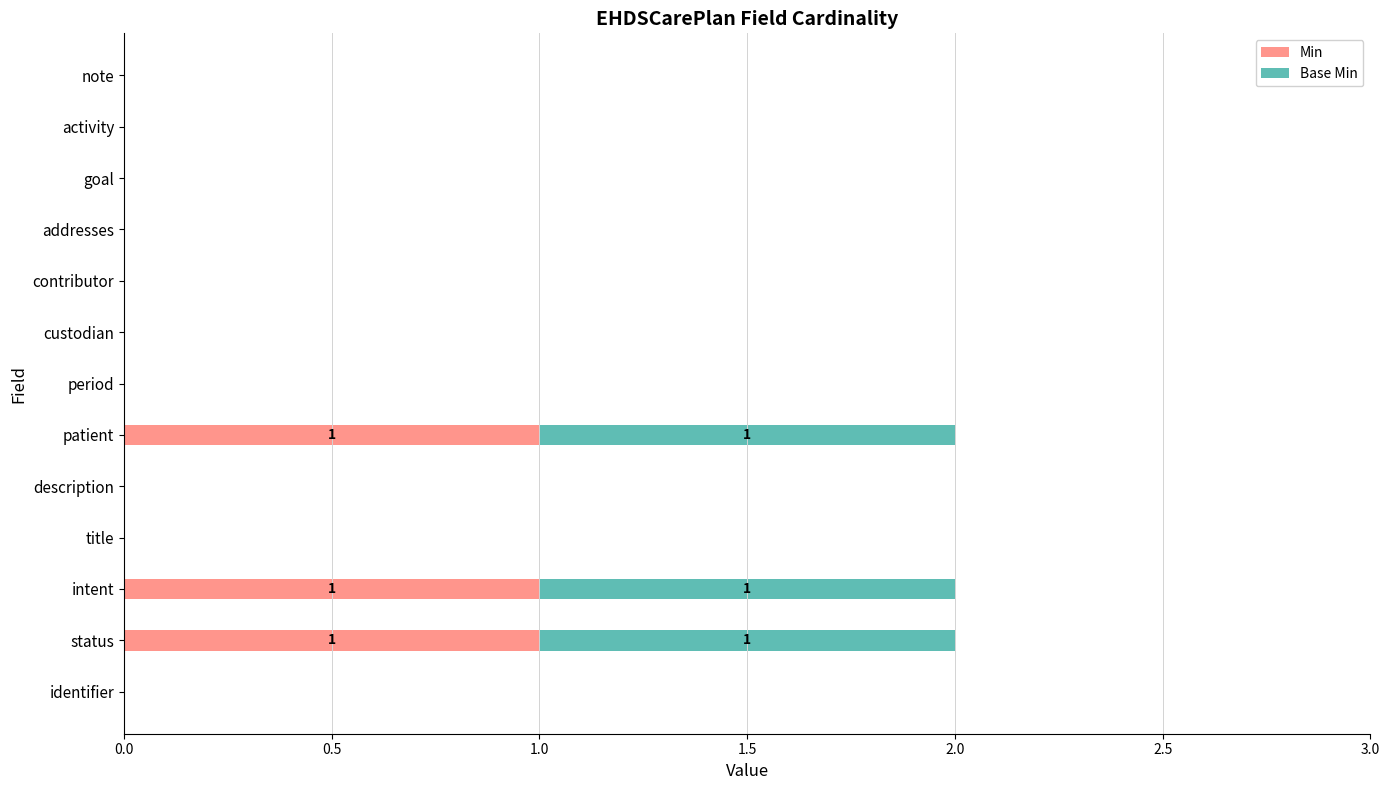

The Min series shows 0 at addresses. True or false?

True